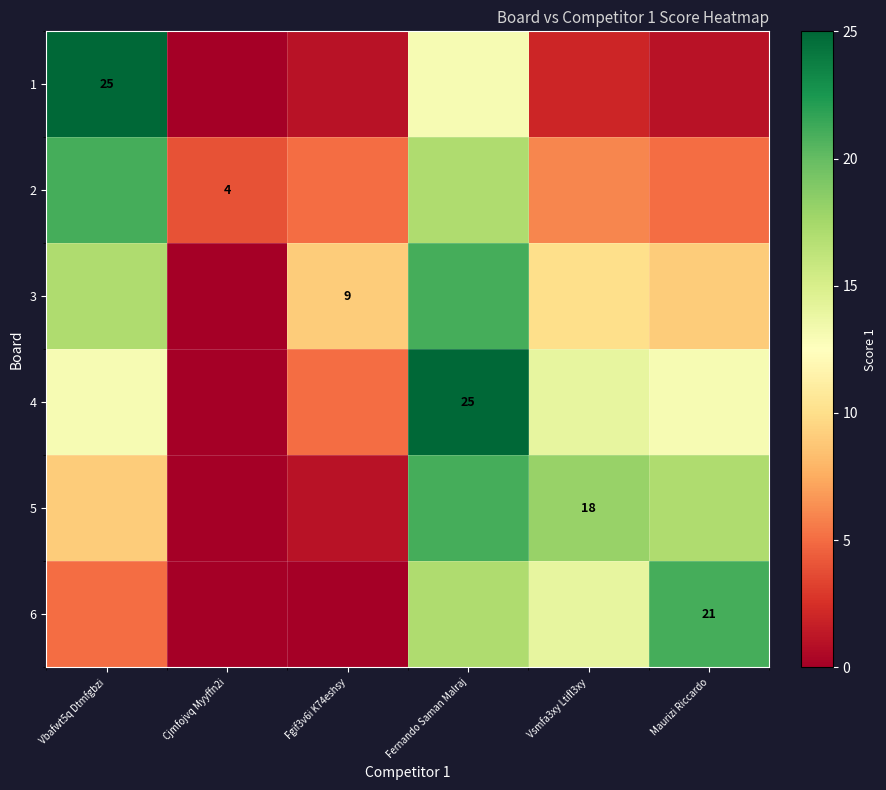

The value of 6 at Maurizi Riccardo is 21. True or false?

True